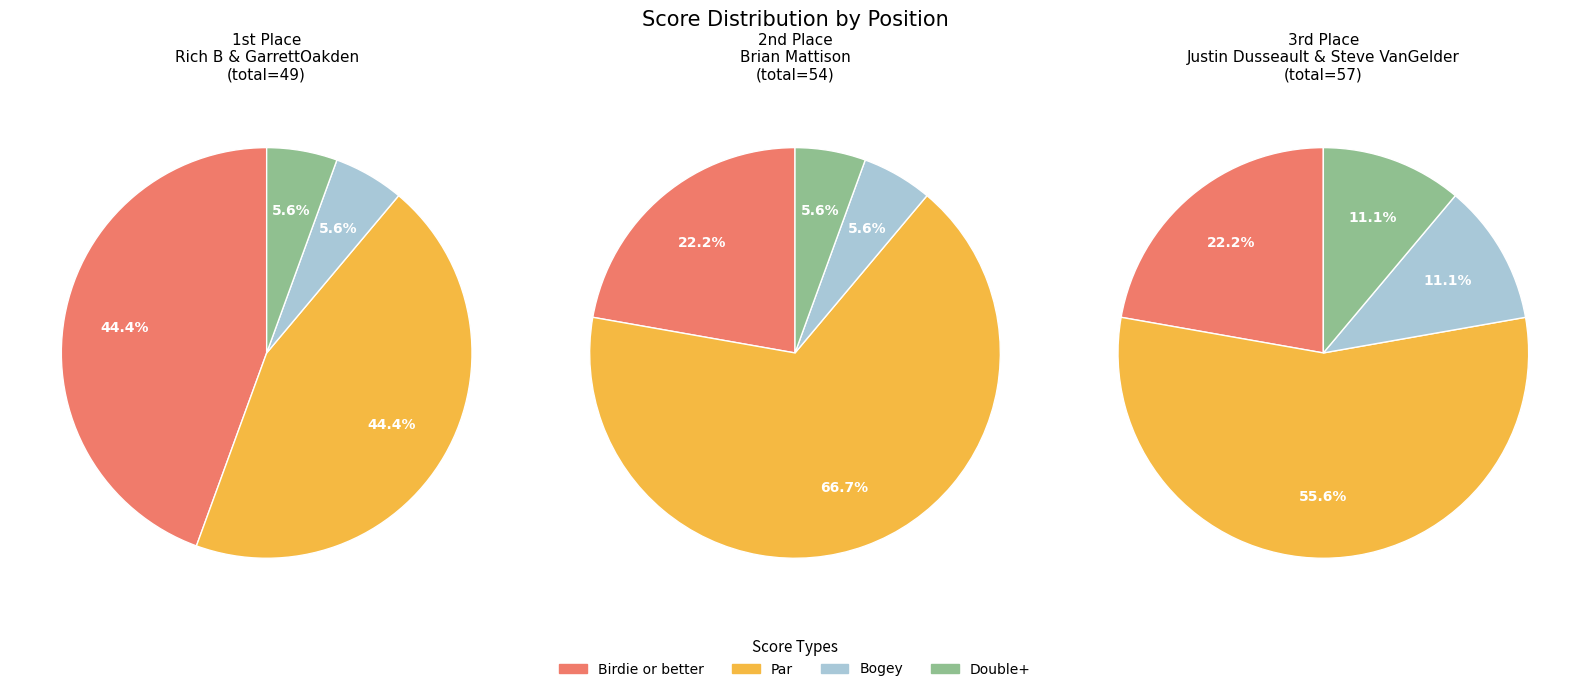

Is there any slice that represents more than half of the pie?

No